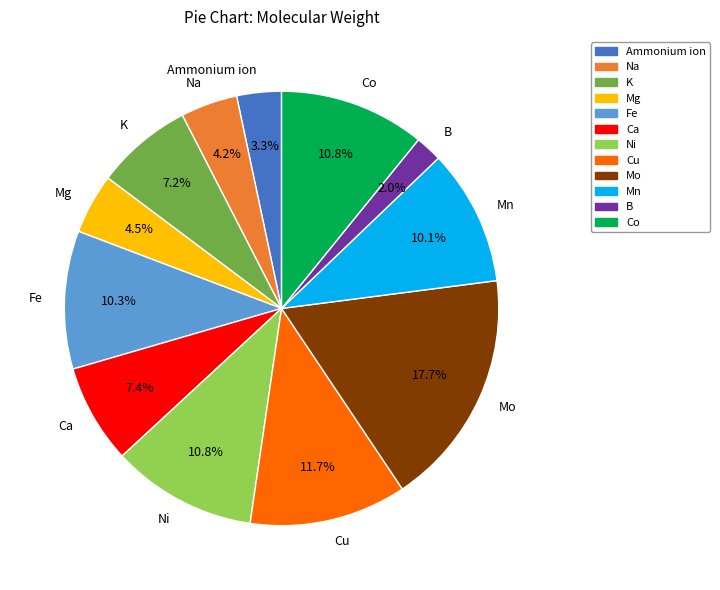

Between Mn and Ca, which is larger?

Mn